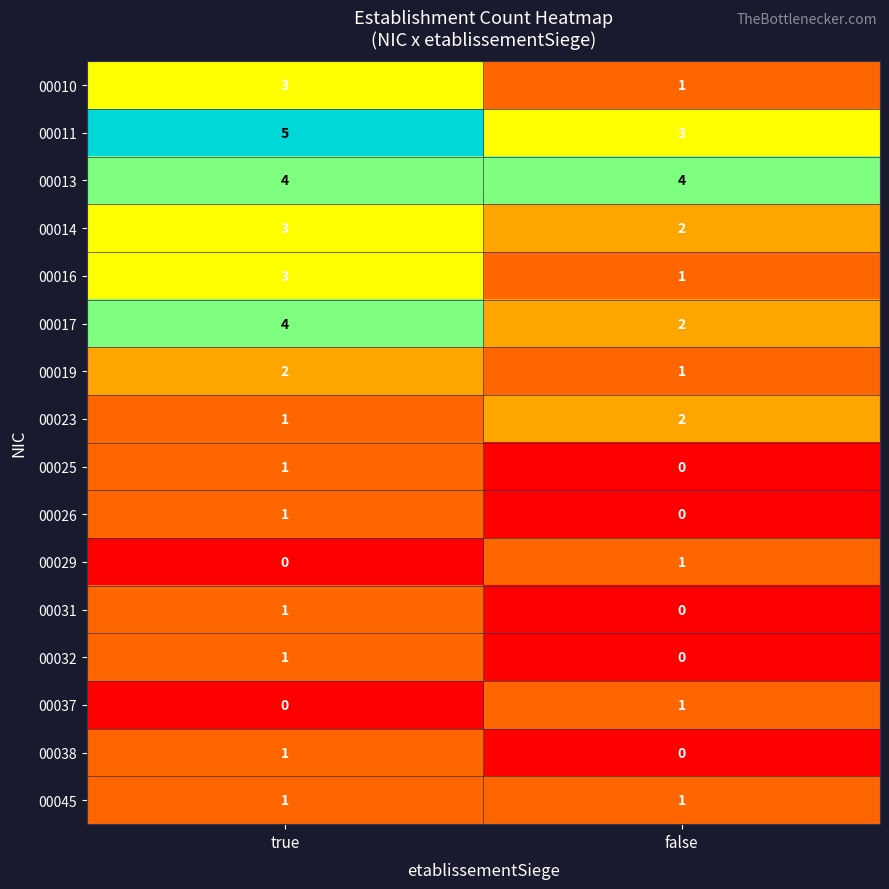

How many series are shown in this chart?

16